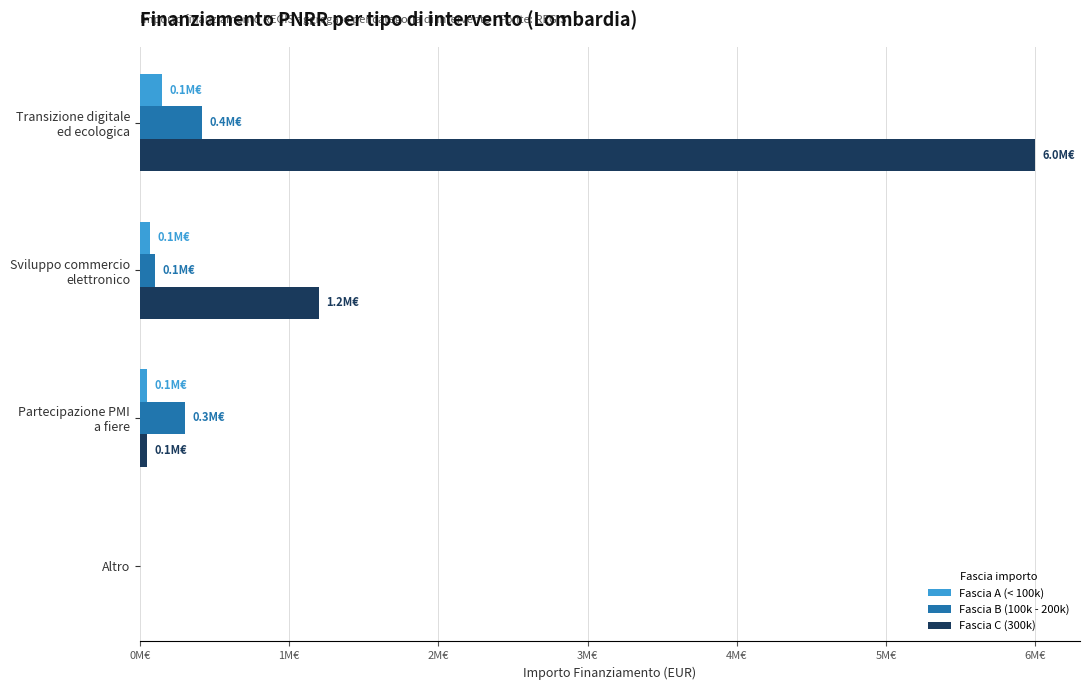

Which series has the largest range (max minus min)?

Fascia C (300k)